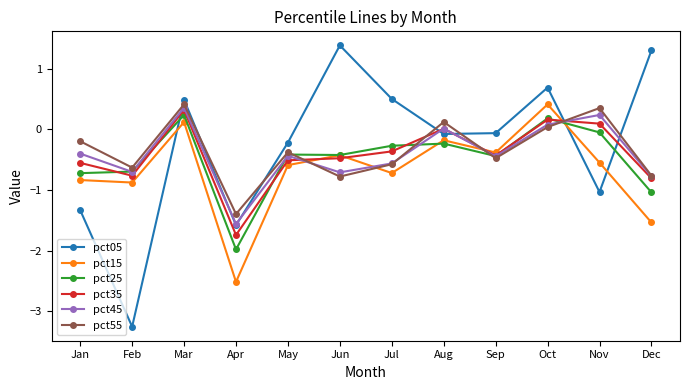

What is the spread (max minus min) of values at Jun?

2.2